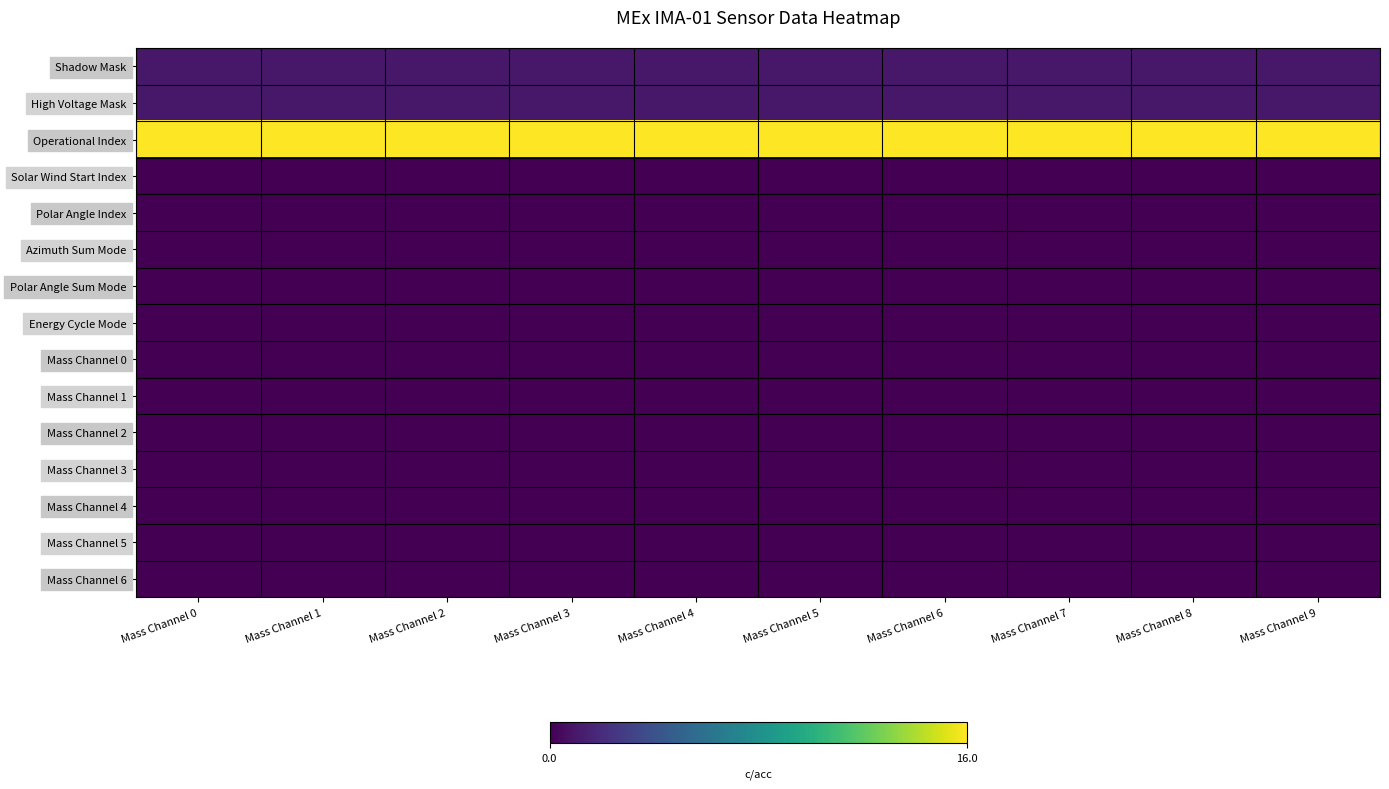

Reading left to right, extract all data points from this chart.

Shadow Mask: Mass Channel 0=1	Mass Channel 1=1	Mass Channel 2=1	Mass Channel 3=1	Mass Channel 4=1	Mass Channel 5=1	Mass Channel 6=1	Mass Channel 7=1	Mass Channel 8=1	Mass Channel 9=1
High Voltage Mask: Mass Channel 0=1	Mass Channel 1=1	Mass Channel 2=1	Mass Channel 3=1	Mass Channel 4=1	Mass Channel 5=1	Mass Channel 6=1	Mass Channel 7=1	Mass Channel 8=1	Mass Channel 9=1
Operational Index: Mass Channel 0=16	Mass Channel 1=16	Mass Channel 2=16	Mass Channel 3=16	Mass Channel 4=16	Mass Channel 5=16	Mass Channel 6=16	Mass Channel 7=16	Mass Channel 8=16	Mass Channel 9=16
Solar Wind Start Index: Mass Channel 0=0	Mass Channel 1=0	Mass Channel 2=0	Mass Channel 3=0	Mass Channel 4=0	Mass Channel 5=0	Mass Channel 6=0	Mass Channel 7=0	Mass Channel 8=0	Mass Channel 9=0
Polar Angle Index: Mass Channel 0=0	Mass Channel 1=0	Mass Channel 2=0	Mass Channel 3=0	Mass Channel 4=0	Mass Channel 5=0	Mass Channel 6=0	Mass Channel 7=0	Mass Channel 8=0	Mass Channel 9=0
Azimuth Sum Mode: Mass Channel 0=0	Mass Channel 1=0	Mass Channel 2=0	Mass Channel 3=0	Mass Channel 4=0	Mass Channel 5=0	Mass Channel 6=0	Mass Channel 7=0	Mass Channel 8=0	Mass Channel 9=0
Polar Angle Sum Mode: Mass Channel 0=0	Mass Channel 1=0	Mass Channel 2=0	Mass Channel 3=0	Mass Channel 4=0	Mass Channel 5=0	Mass Channel 6=0	Mass Channel 7=0	Mass Channel 8=0	Mass Channel 9=0
Energy Cycle Mode: Mass Channel 0=0	Mass Channel 1=0	Mass Channel 2=0	Mass Channel 3=0	Mass Channel 4=0	Mass Channel 5=0	Mass Channel 6=0	Mass Channel 7=0	Mass Channel 8=0	Mass Channel 9=0
Mass Channel 0: Mass Channel 0=0	Mass Channel 1=0	Mass Channel 2=0	Mass Channel 3=0	Mass Channel 4=0	Mass Channel 5=0	Mass Channel 6=0	Mass Channel 7=0	Mass Channel 8=0	Mass Channel 9=0
Mass Channel 1: Mass Channel 0=0	Mass Channel 1=0	Mass Channel 2=0	Mass Channel 3=0	Mass Channel 4=0	Mass Channel 5=0	Mass Channel 6=0	Mass Channel 7=0	Mass Channel 8=0	Mass Channel 9=0
Mass Channel 2: Mass Channel 0=0	Mass Channel 1=0	Mass Channel 2=0	Mass Channel 3=0	Mass Channel 4=0	Mass Channel 5=0	Mass Channel 6=0	Mass Channel 7=0	Mass Channel 8=0	Mass Channel 9=0
Mass Channel 3: Mass Channel 0=0	Mass Channel 1=0	Mass Channel 2=0	Mass Channel 3=0	Mass Channel 4=0	Mass Channel 5=0	Mass Channel 6=0	Mass Channel 7=0	Mass Channel 8=0	Mass Channel 9=0
Mass Channel 4: Mass Channel 0=0	Mass Channel 1=0	Mass Channel 2=0	Mass Channel 3=0	Mass Channel 4=0	Mass Channel 5=0	Mass Channel 6=0	Mass Channel 7=0	Mass Channel 8=0	Mass Channel 9=0
Mass Channel 5: Mass Channel 0=0	Mass Channel 1=0	Mass Channel 2=0	Mass Channel 3=0	Mass Channel 4=0	Mass Channel 5=0	Mass Channel 6=0	Mass Channel 7=0	Mass Channel 8=0	Mass Channel 9=0
Mass Channel 6: Mass Channel 0=0	Mass Channel 1=0	Mass Channel 2=0	Mass Channel 3=0	Mass Channel 4=0	Mass Channel 5=0	Mass Channel 6=0	Mass Channel 7=0	Mass Channel 8=0	Mass Channel 9=0